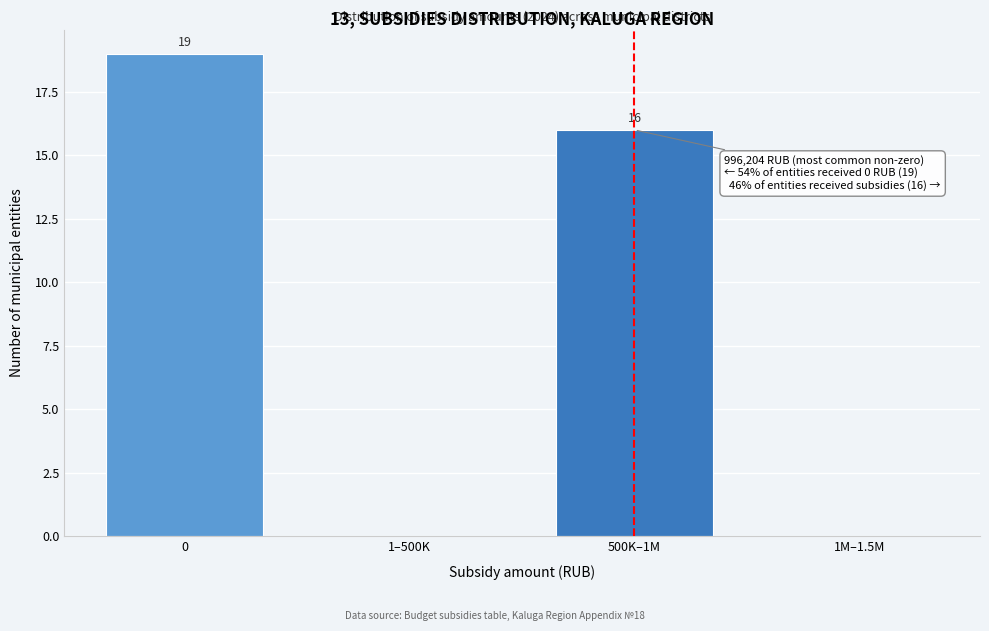

Reading right to left, list all the values displayed in this chart.

1M–1.5M=0	500K–1M=16	1–500K=0	0=19